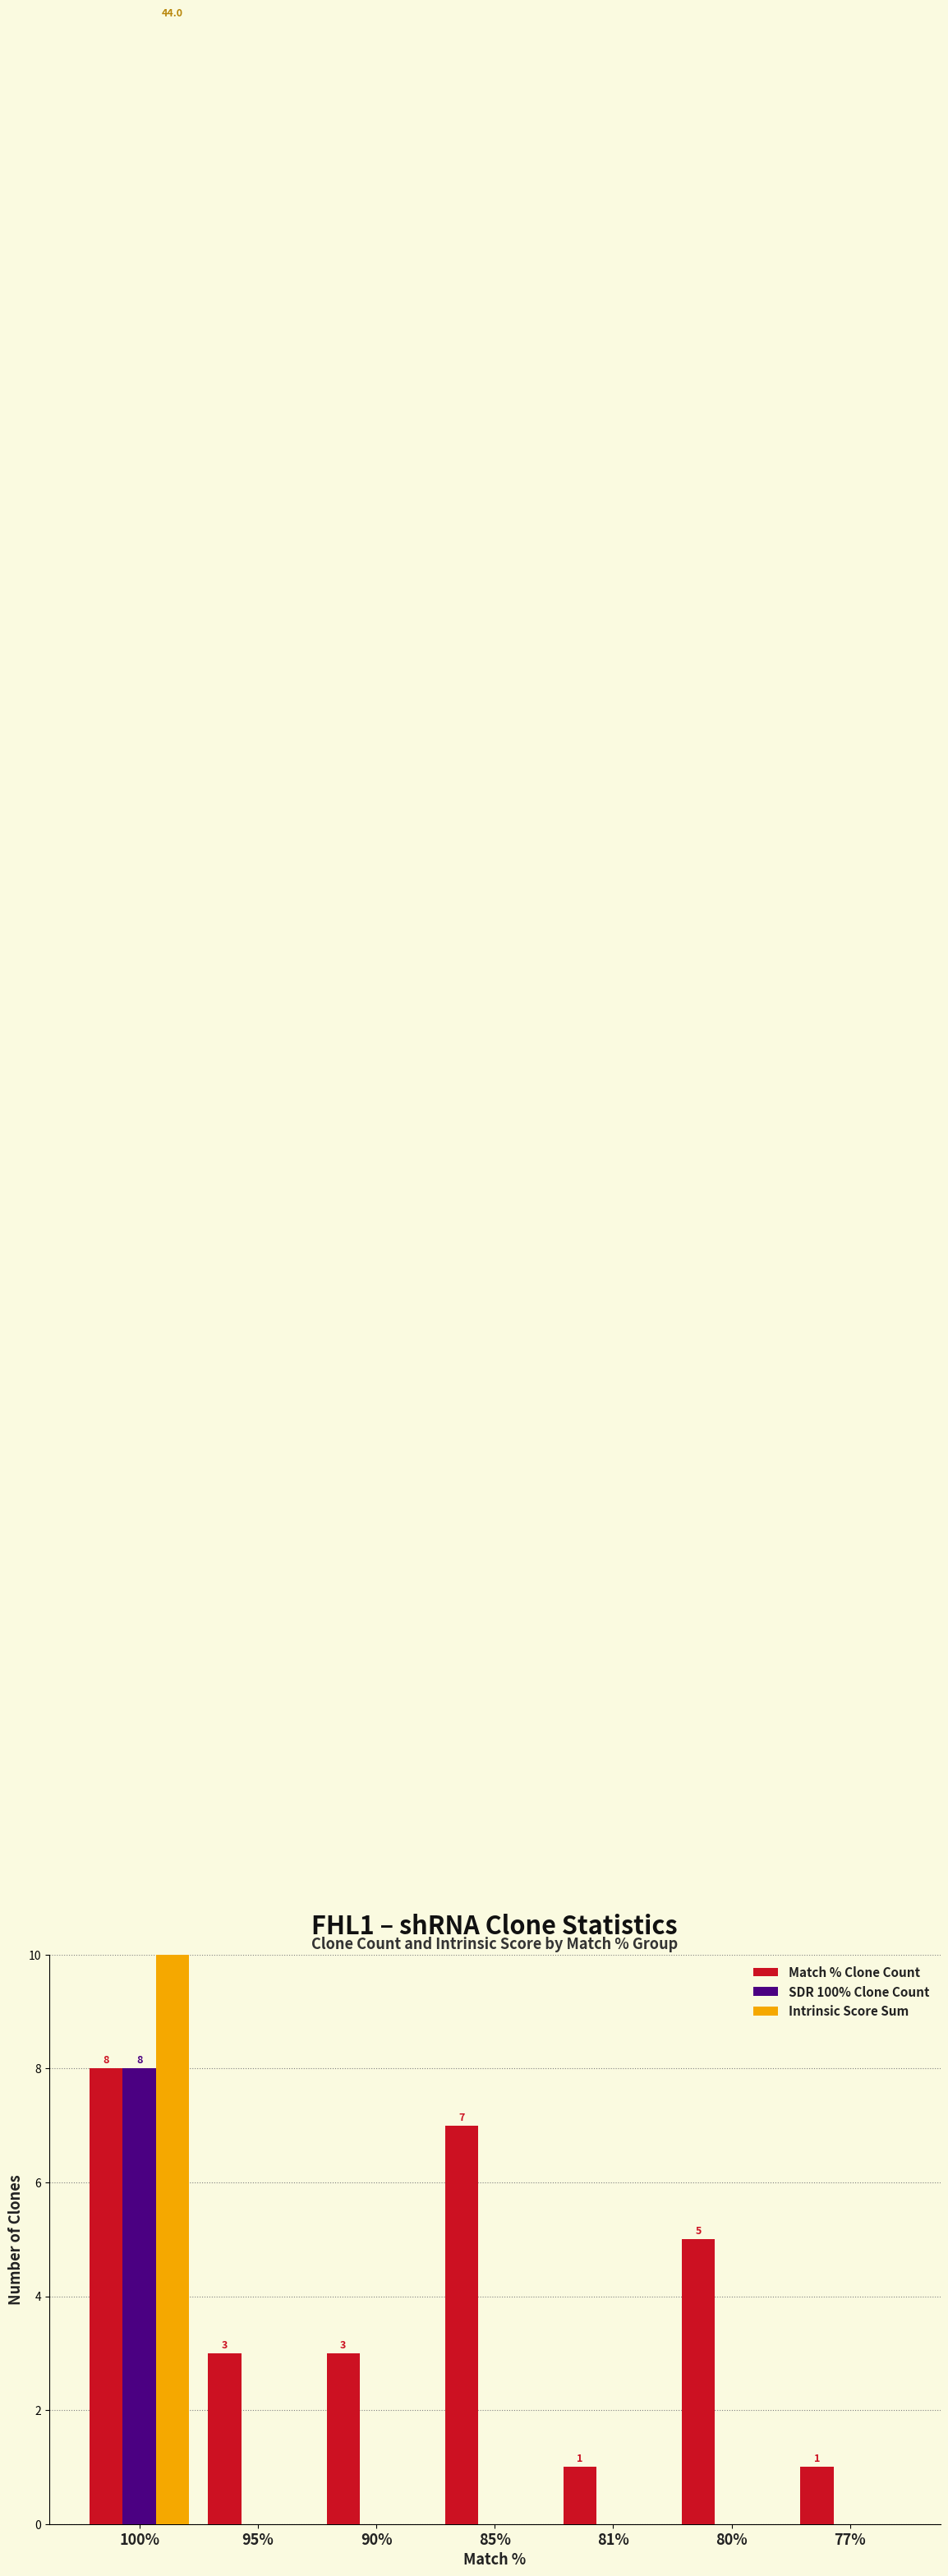

Rank the series by their average value, from highest to lowest.

Intrinsic Score Sum, Match % Clone Count, SDR 100% Clone Count